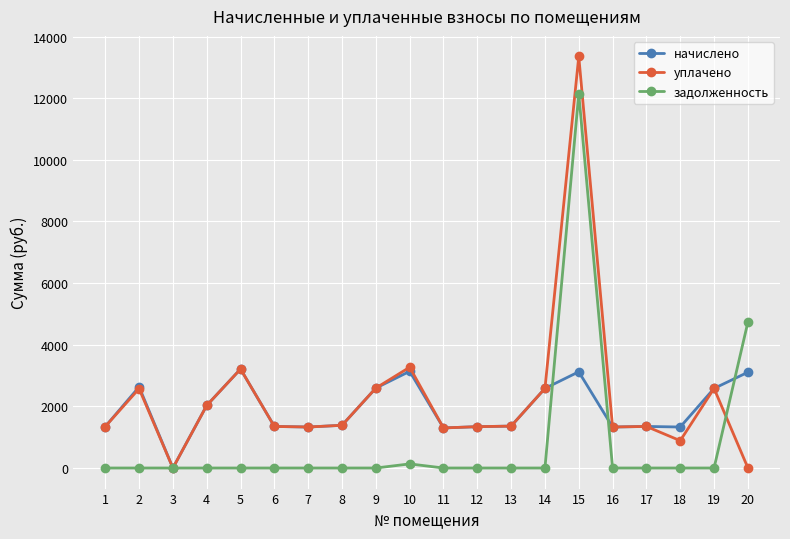

True or false: начислено has more than 2 interior local peaks.

True